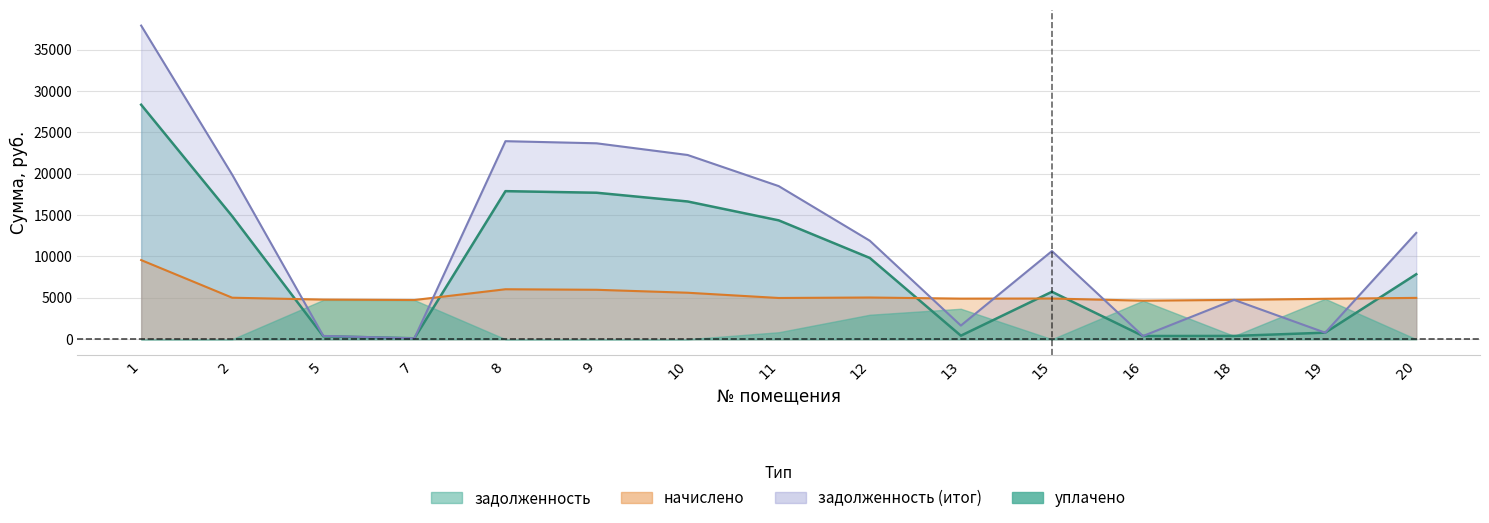

True or false: начислено has a value of 5618.2 at 10.

True